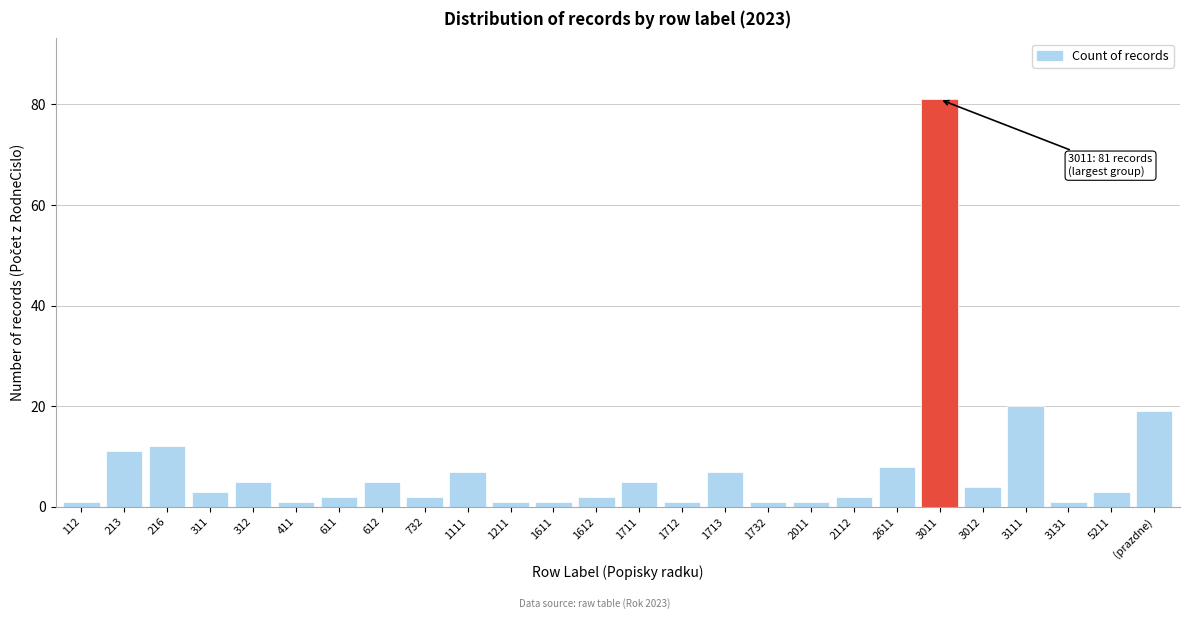

Reading left to right, list all the values displayed in this chart.

1	11	12	3	5	1	2	5	2	7	1	1	2	5	1	7	1	1	2	8	81	4	20	1	3	19